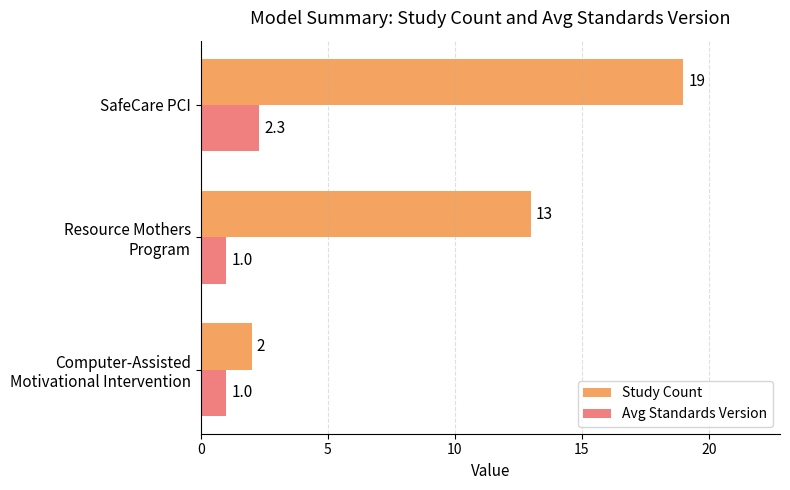

What is the maximum value for Avg Standards Version?

2.3